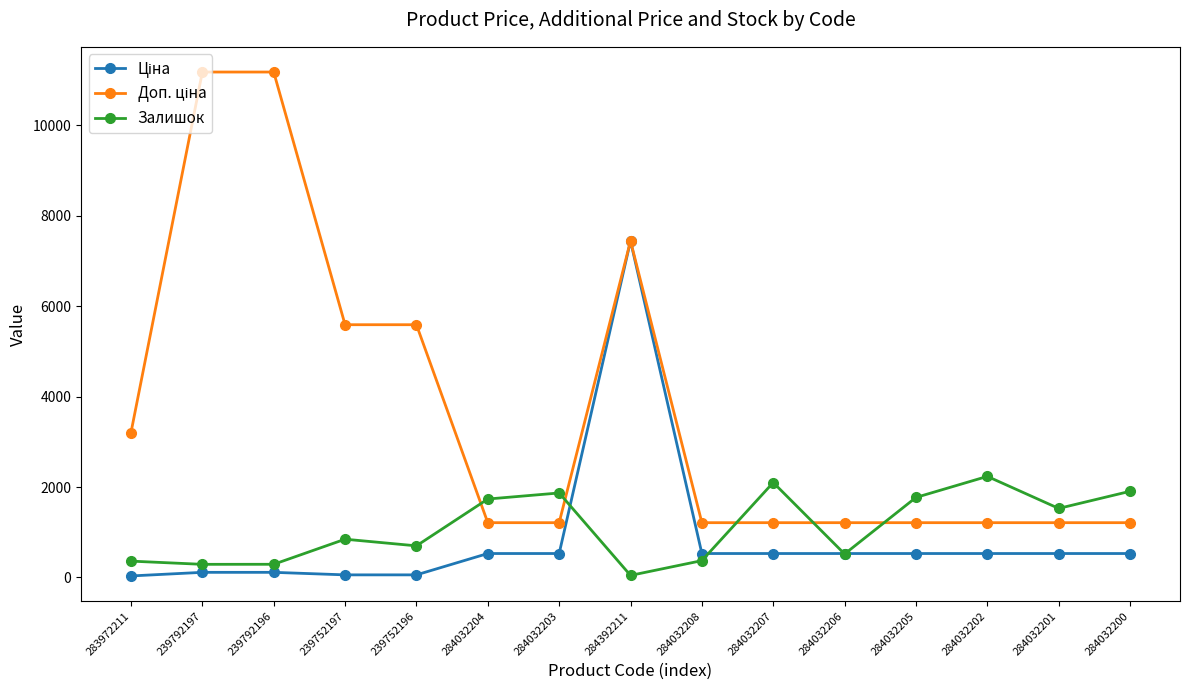

What is the maximum value shown in the chart?

11182.0